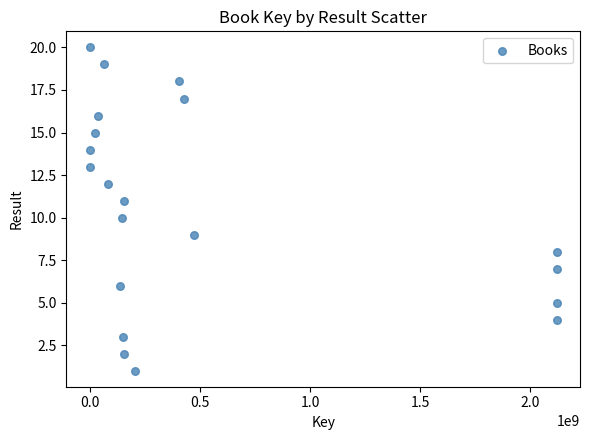

What is the range of X values (max minus min)?

2119603651